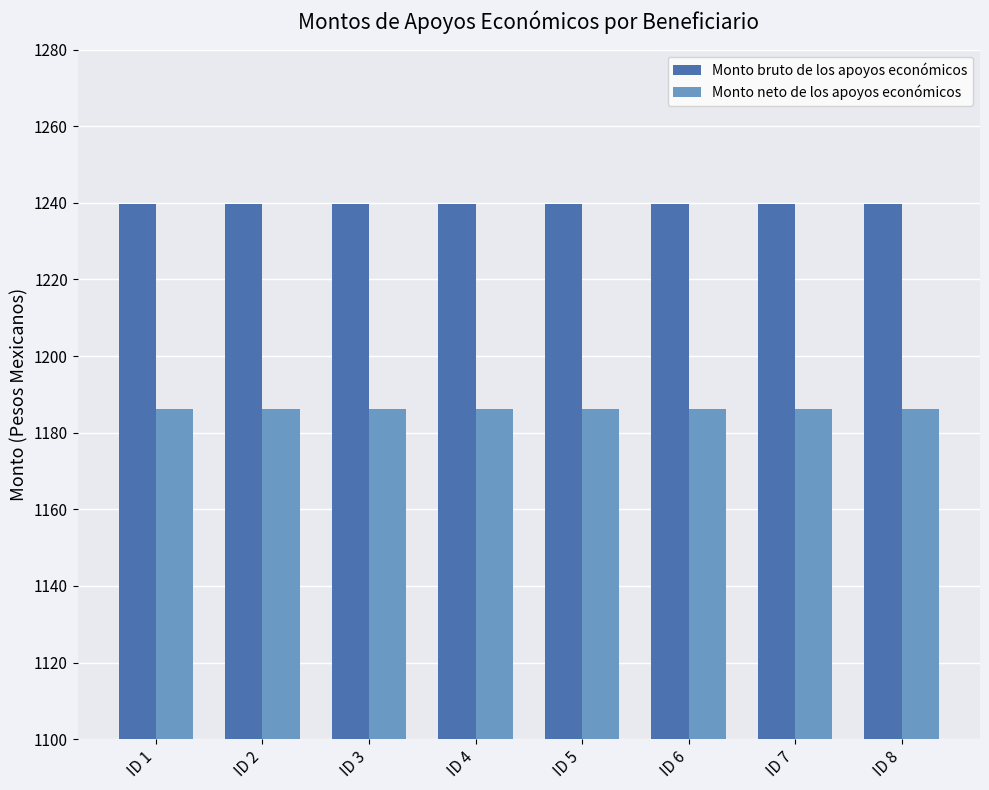

What is the spread (max minus min) of values at ID 5?

53.4